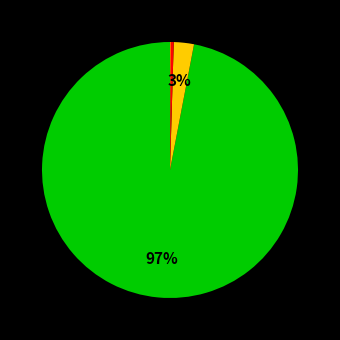

Is there a majority slice in this chart?

Yes